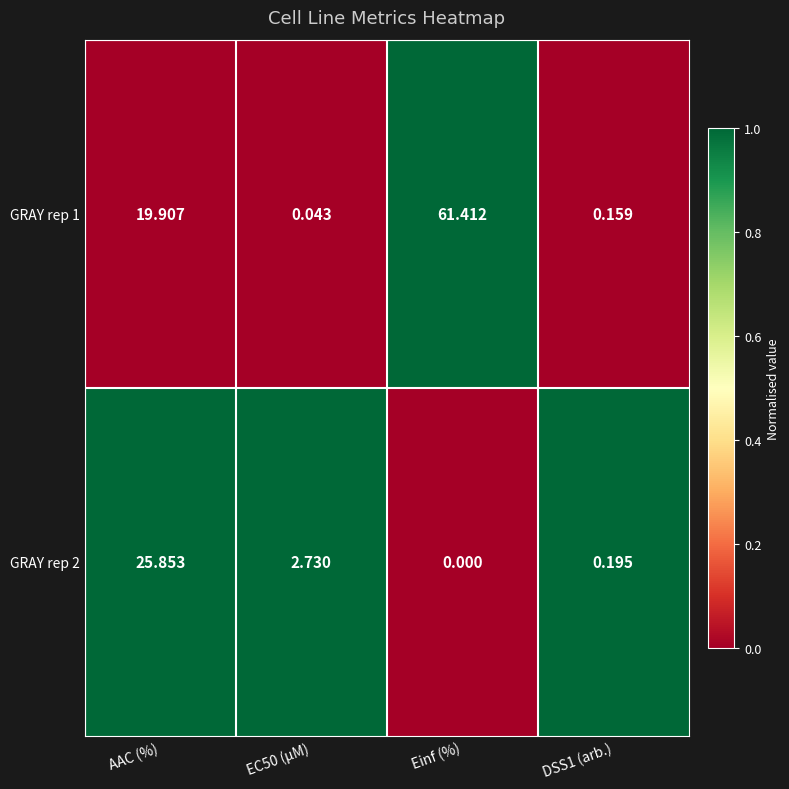

Where does the GRAY rep 1 series first go above 19?

AAC (%)